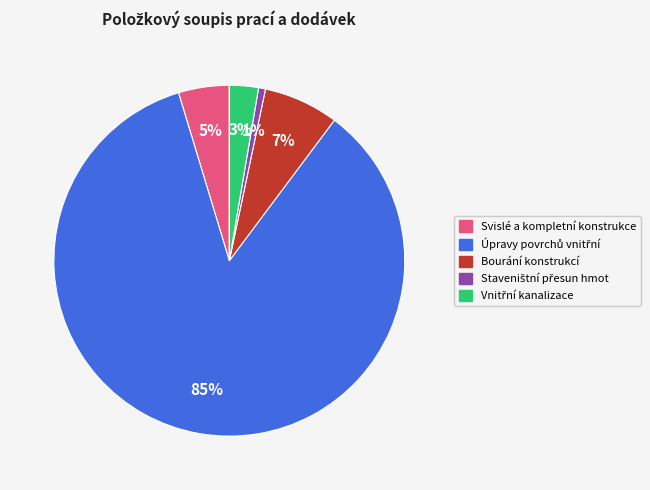

To the nearest percent, what percentage of the pie is Svislé a kompletní konstrukce?

5%